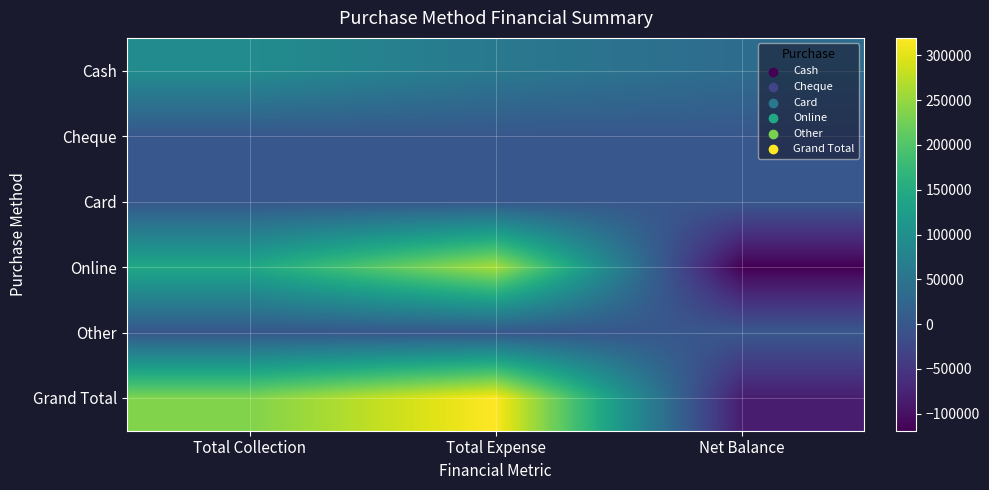

What is the smallest value displayed?

-118870